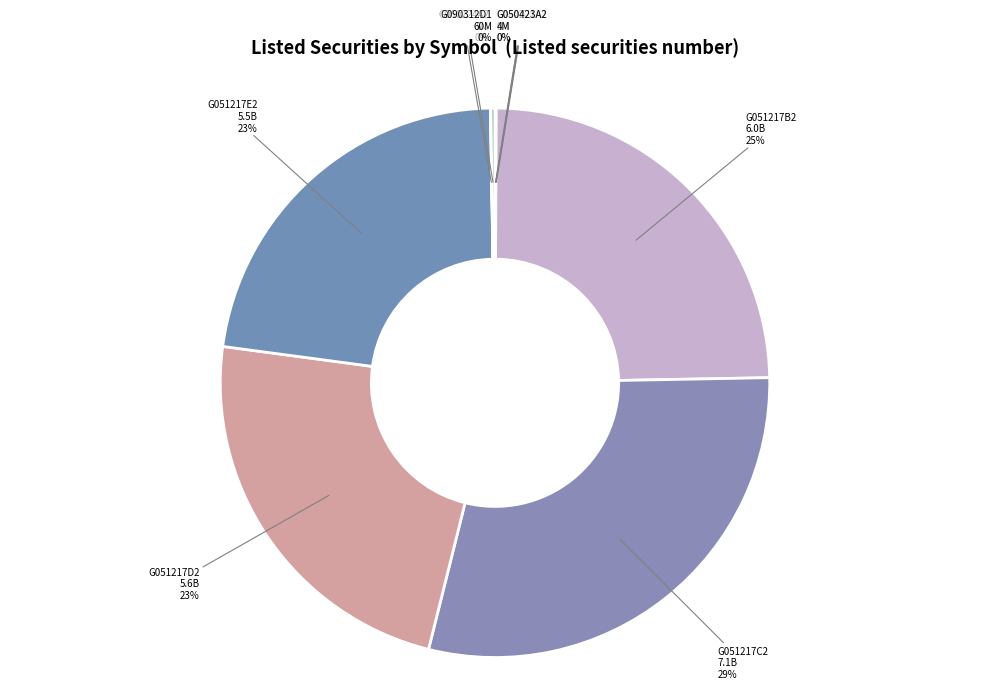

Is there a majority slice in this chart?

No